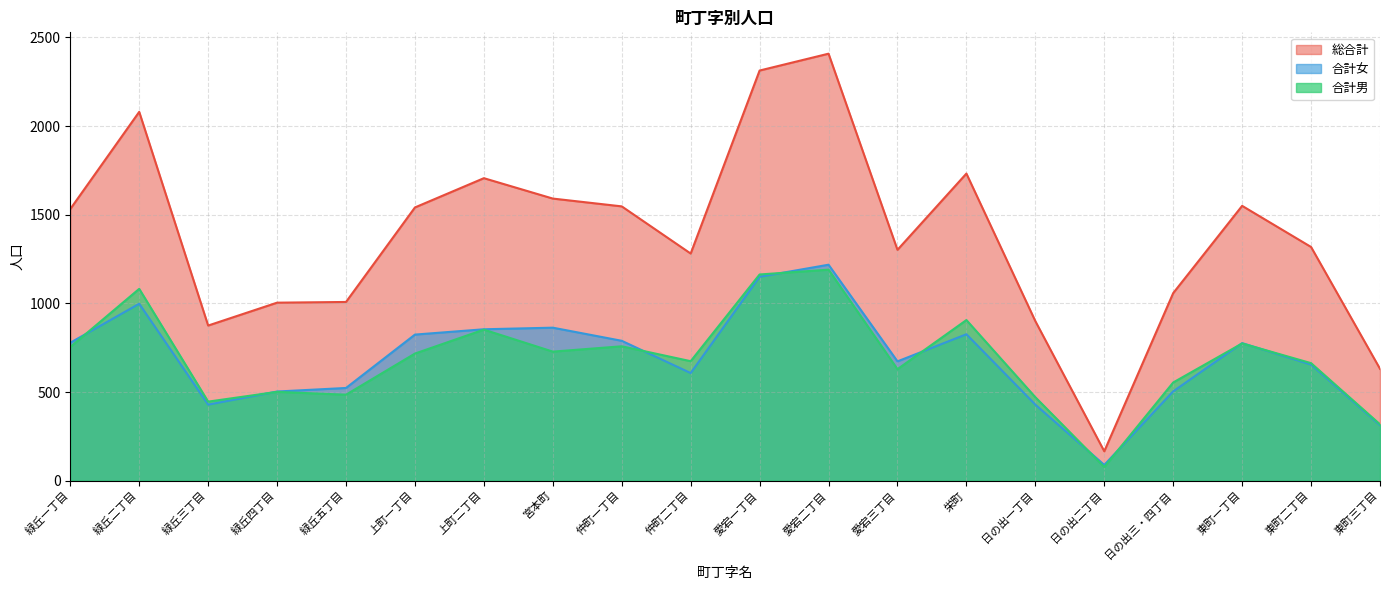

At which category is the sum across all series the highest?

愛宕二丁目